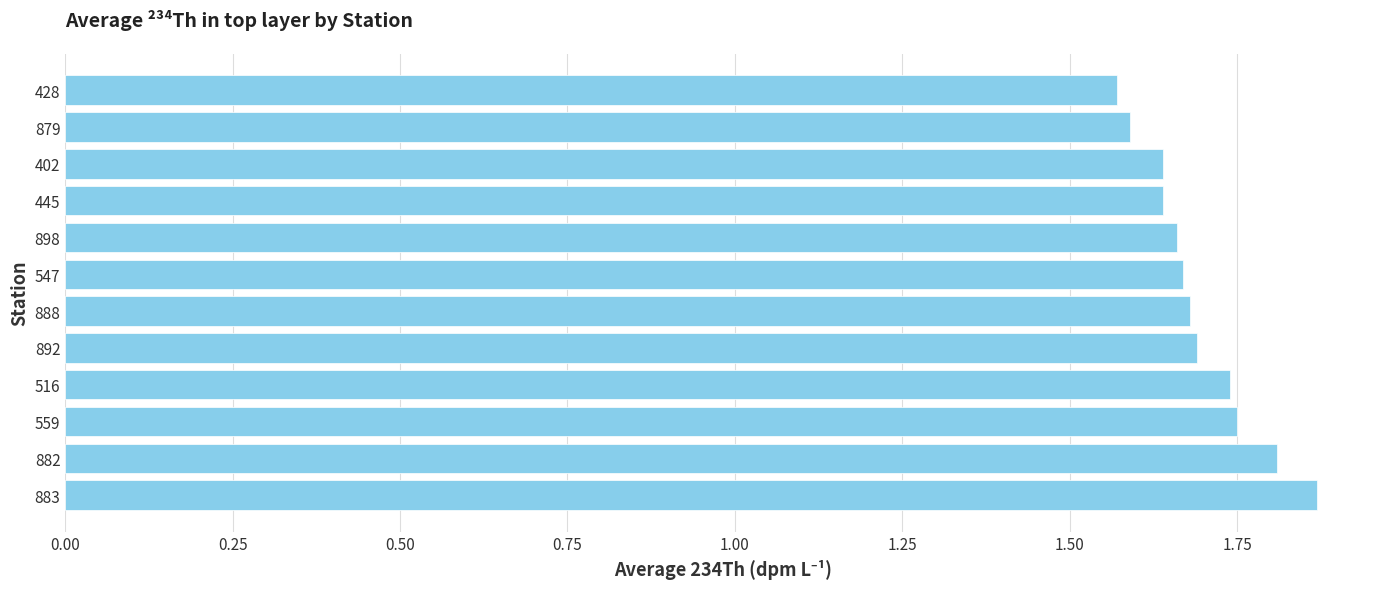

Is it true that the value at 516 is 1.7?

True